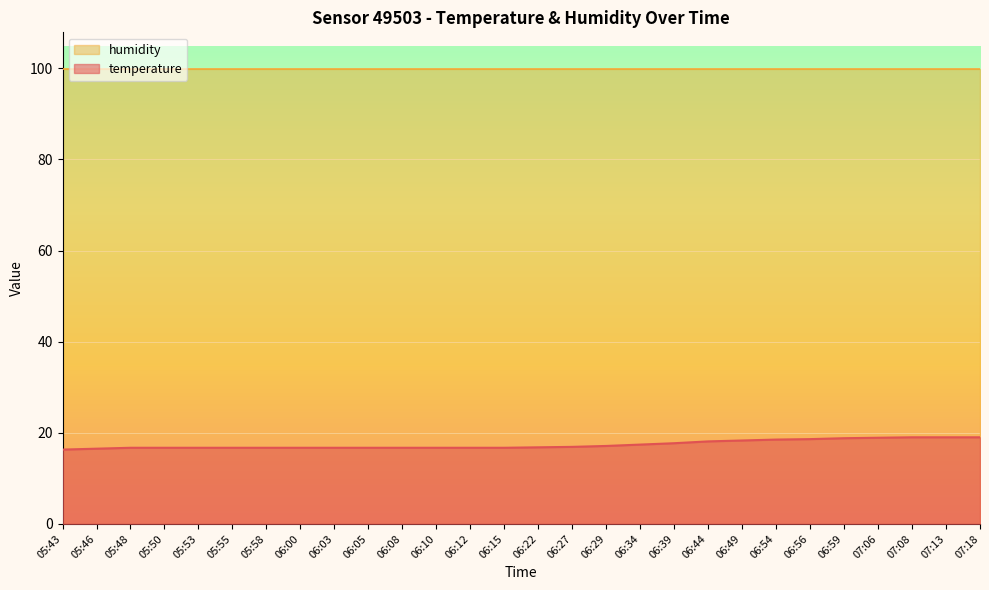

What is the change in value from 06:49 to 07:08?

+0.7